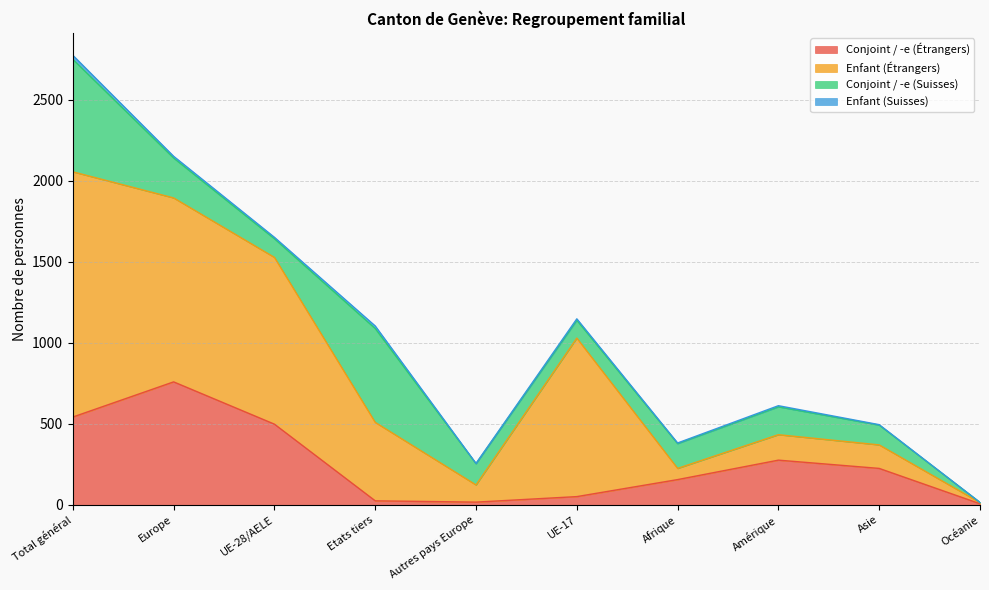

Which series has the largest total across all categories?

Enfant (Étrangers)